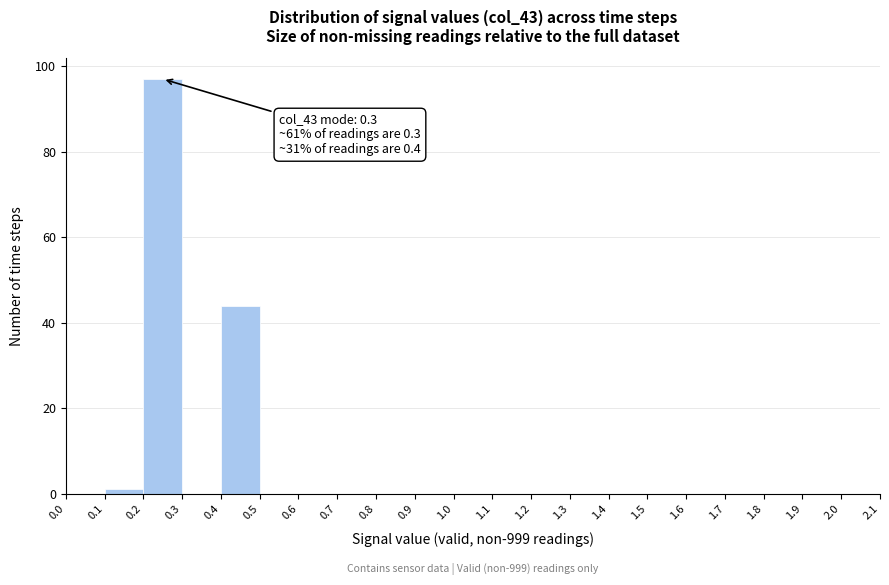

Over which range of the x-axis is the bar tallest?

0.2 to 0.3